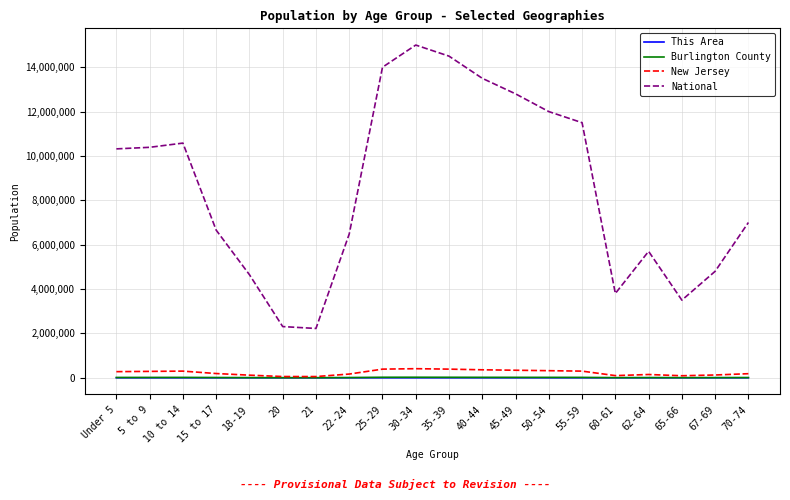

What is the sum of all New Jersey values?

4611980